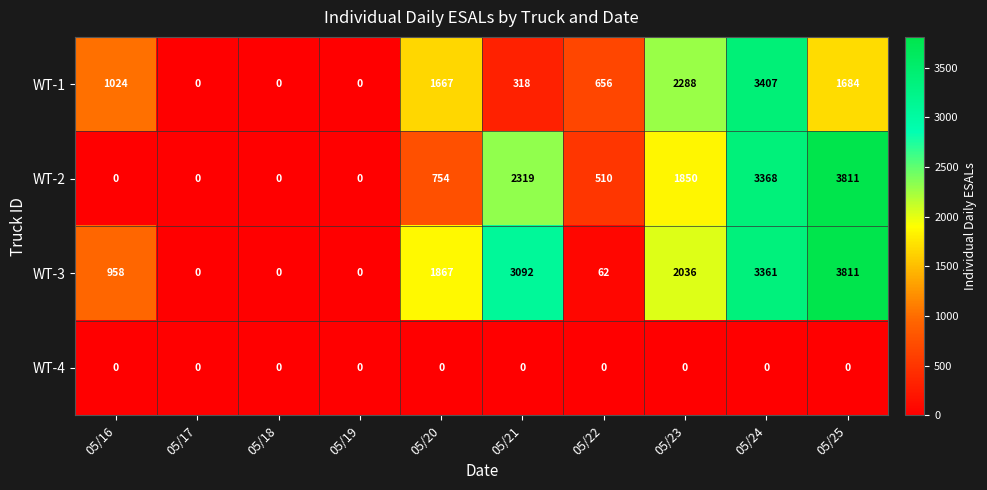

Rank the series at 05/24 from highest to lowest value.

WT-1, WT-2, WT-3, WT-4